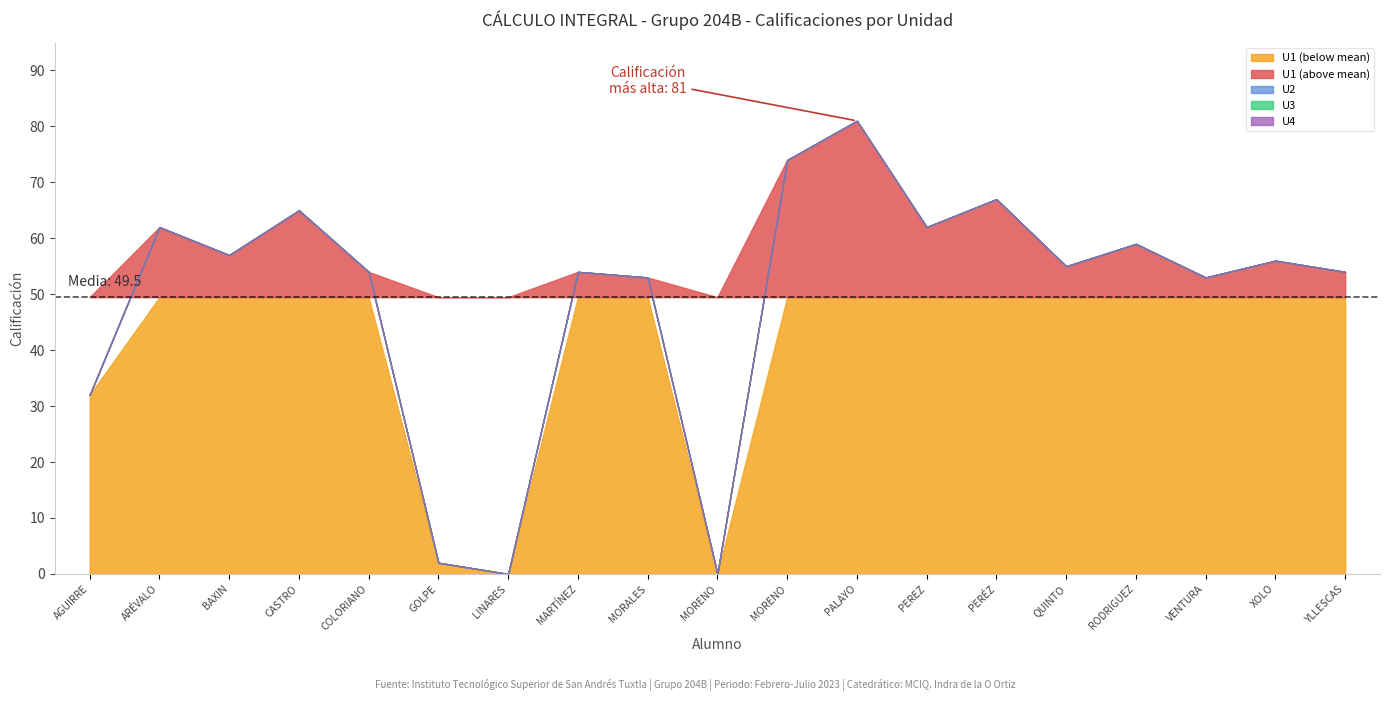

What is the value of the U1 point at the 6th from the left?

2